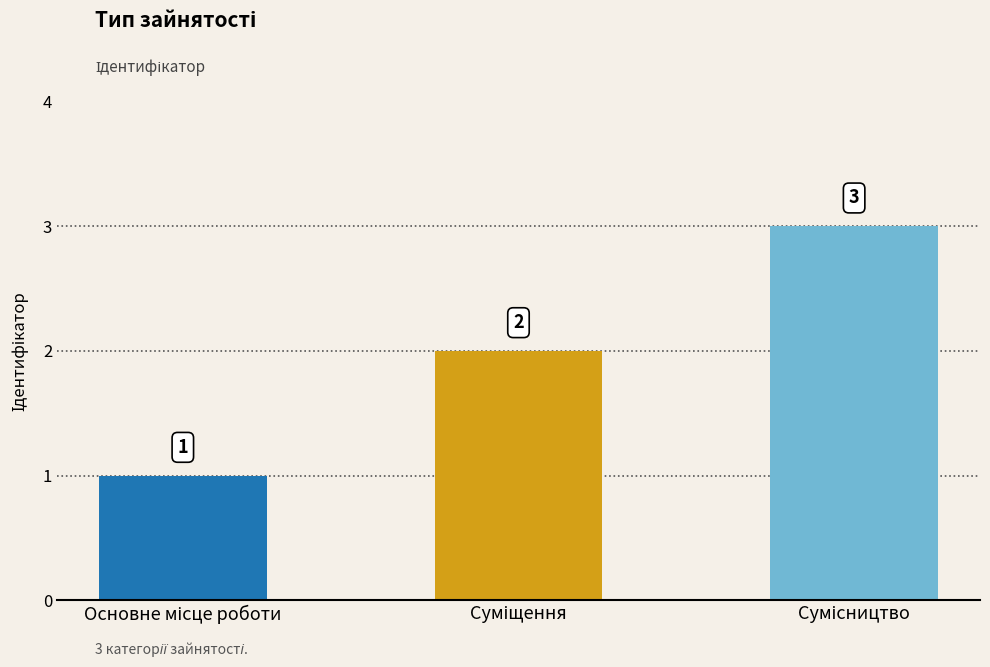

What is the greatest value displayed?

3